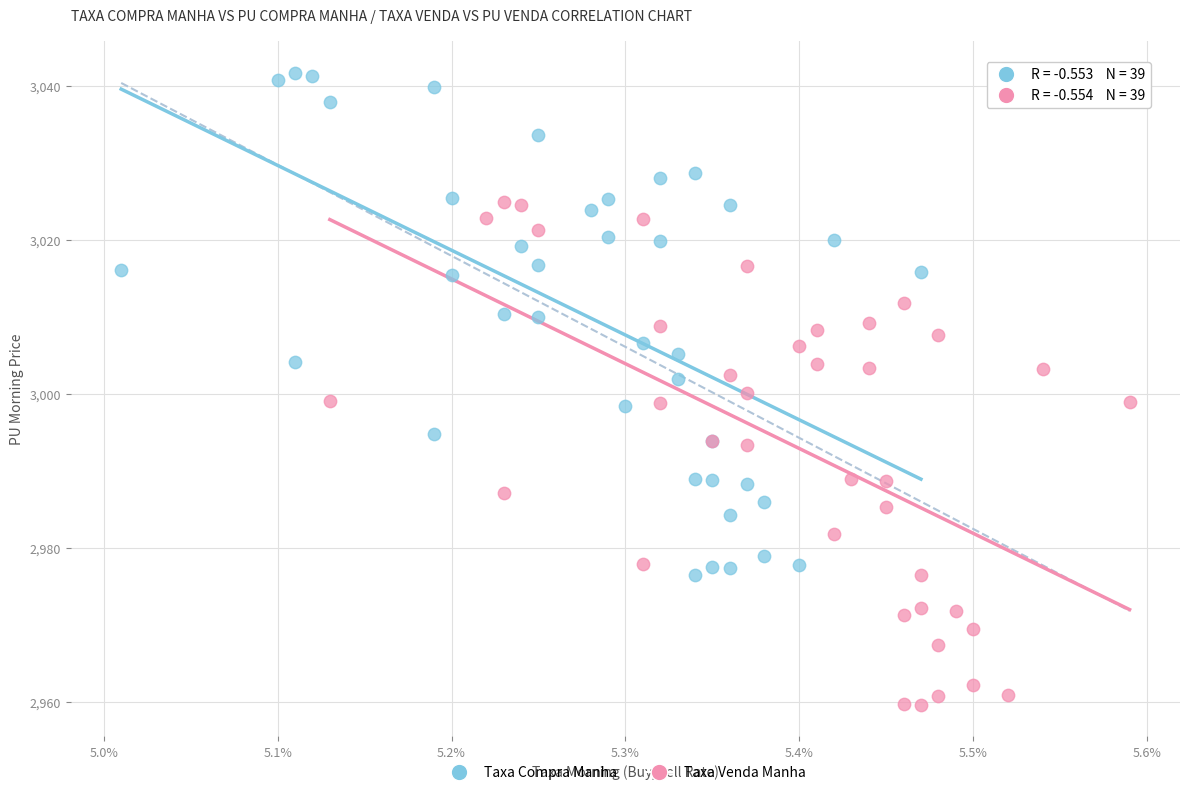

Which series contains the highest Y value?

Taxa Compra Manha